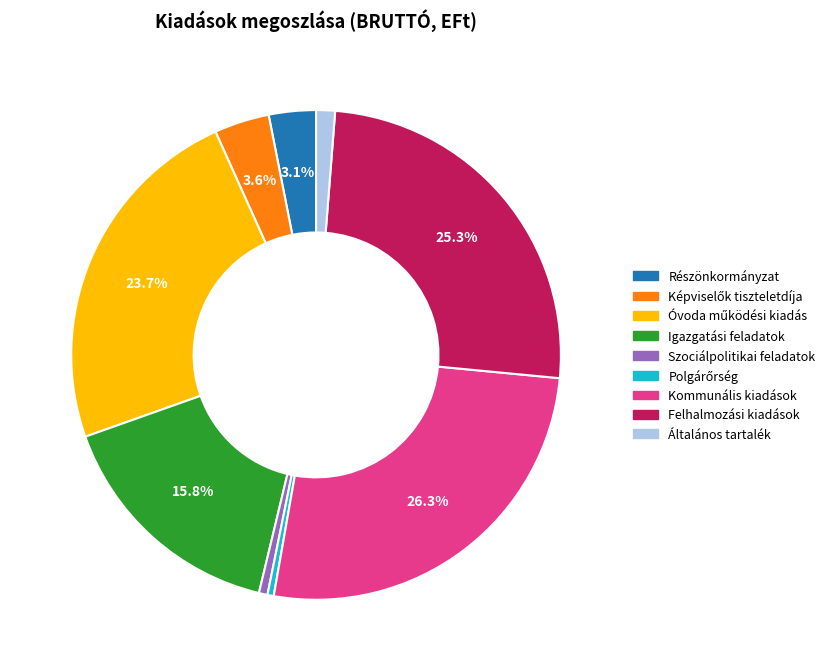

Approximately how many times larger is the value at Általános tartalék compared to Részönkormányzat?

0.4